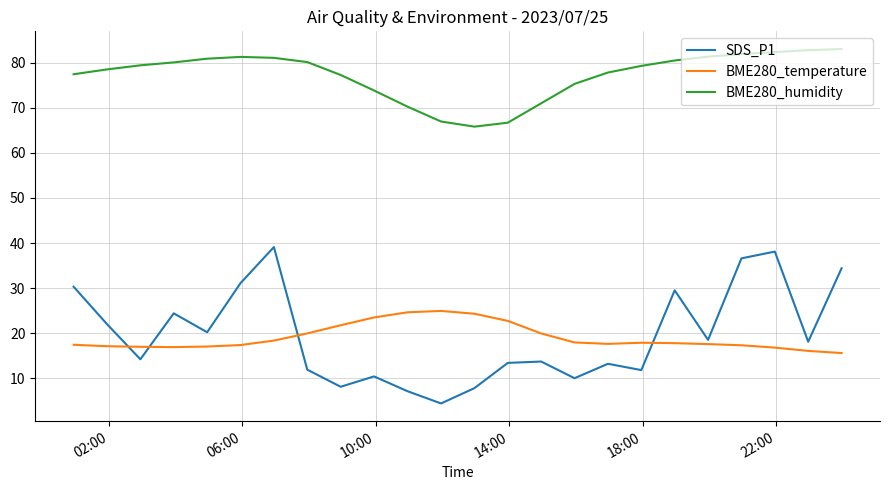

At how many categories does at least one series exceed 51?

24